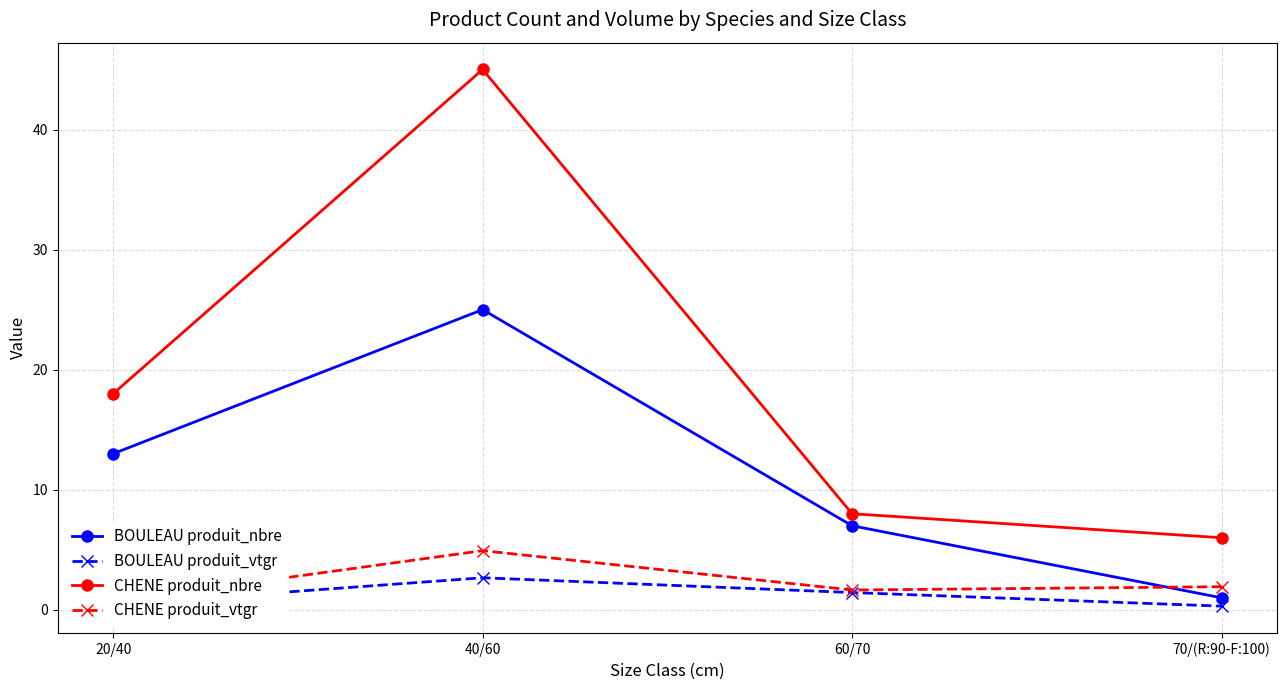

At which category does the chart reach its minimum across all series?

70/(R:90-F:100)